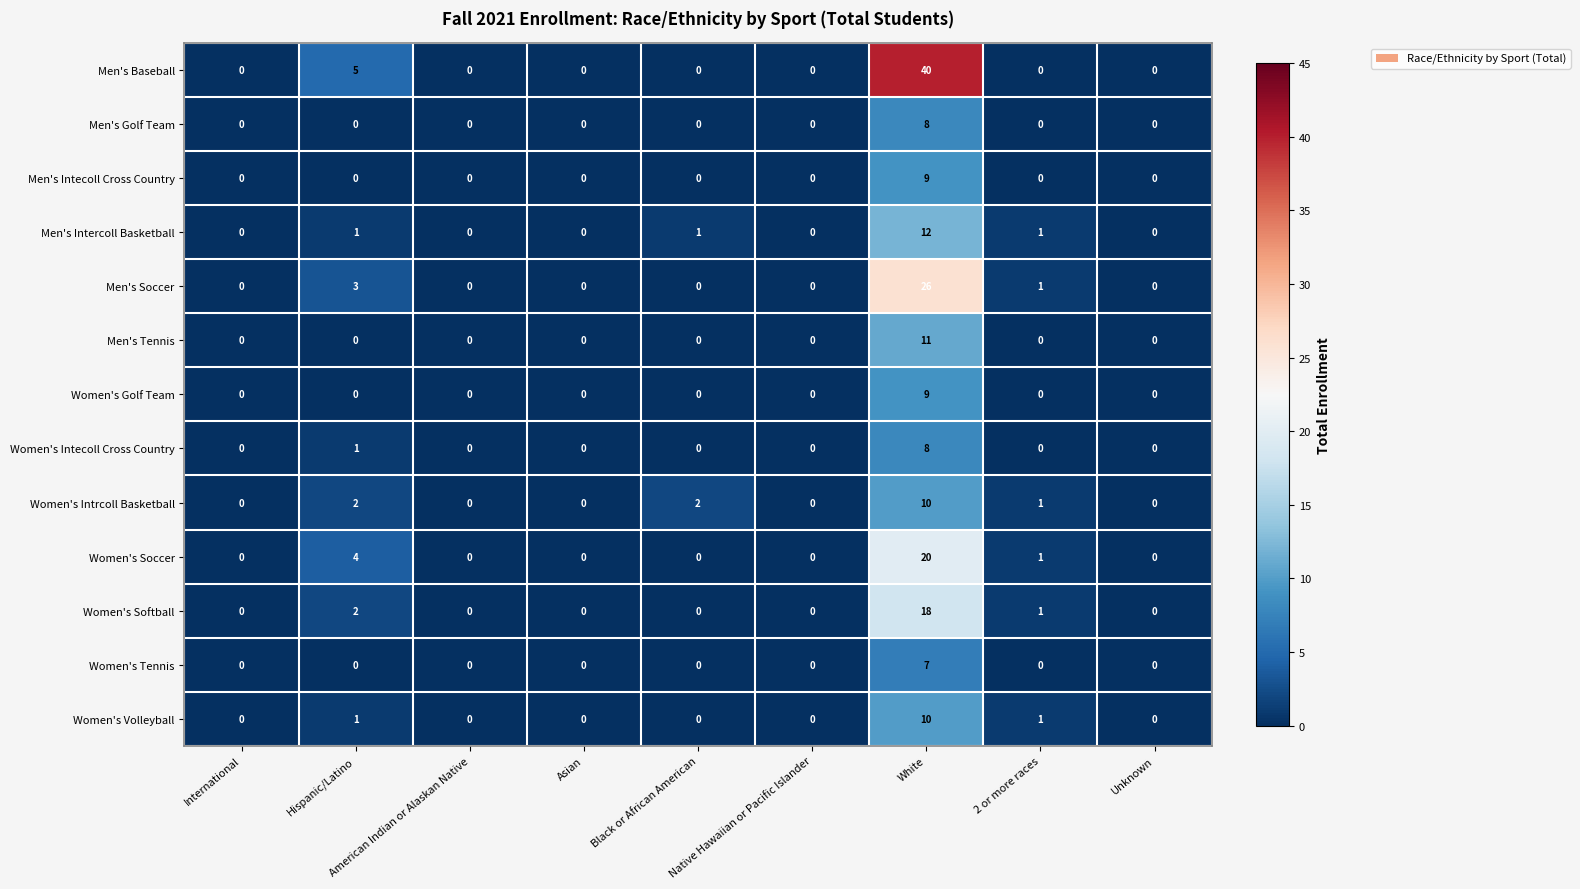

What is the sum of all Men's Golf Team values?

8